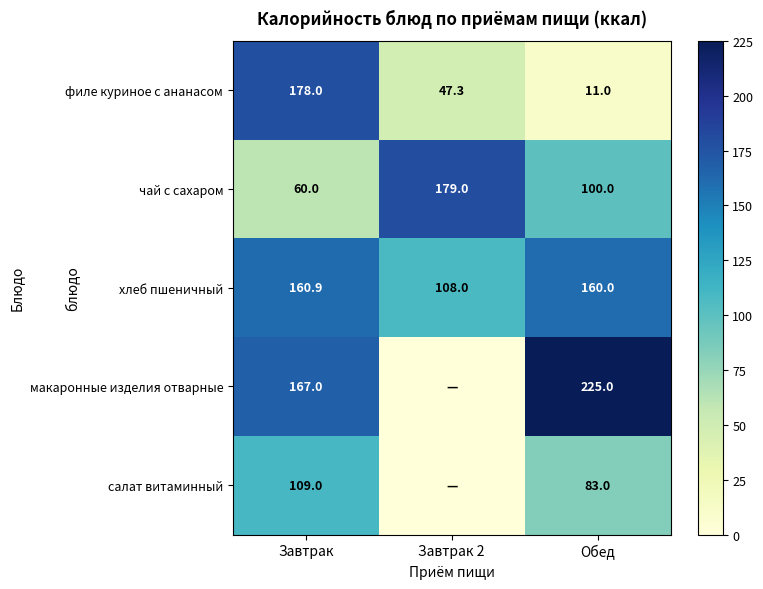

At how many categories does at least one series exceed 43?

3